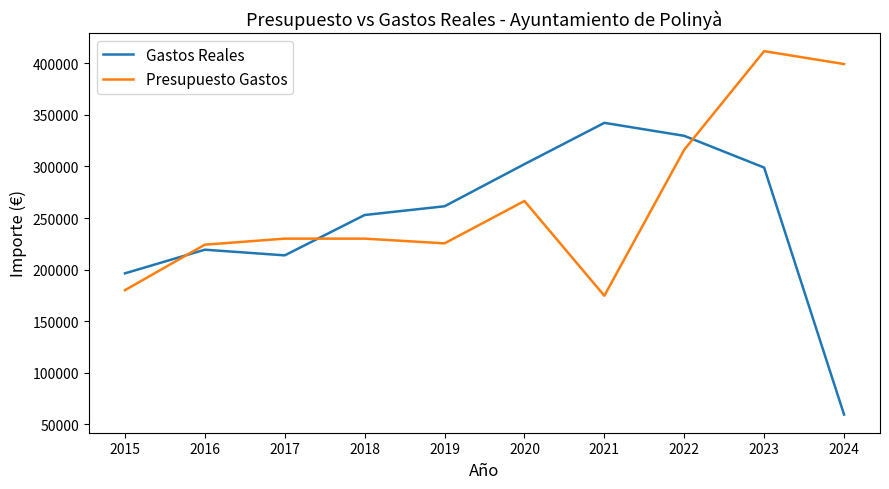

What is the maximum value shown in the chart?

411866.0